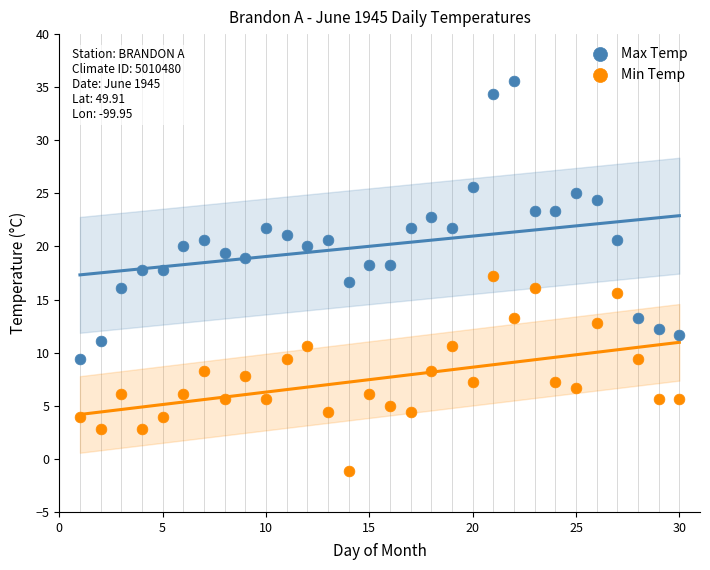

What is the X range (max minus min) for the scatter plot?

29.0